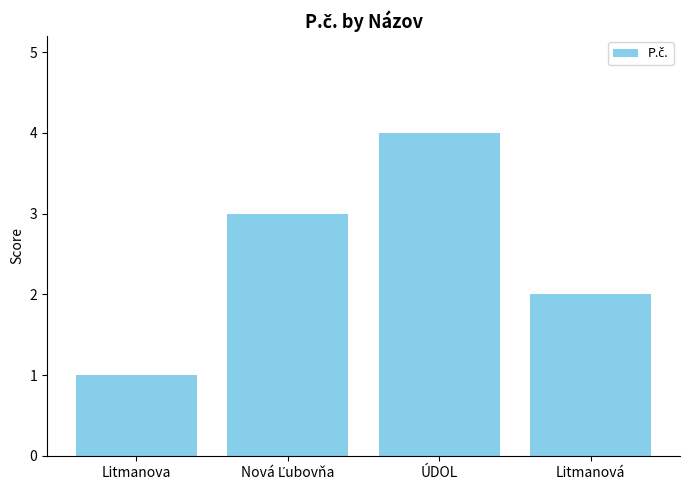

What is the difference between the maximum and minimum values?

3